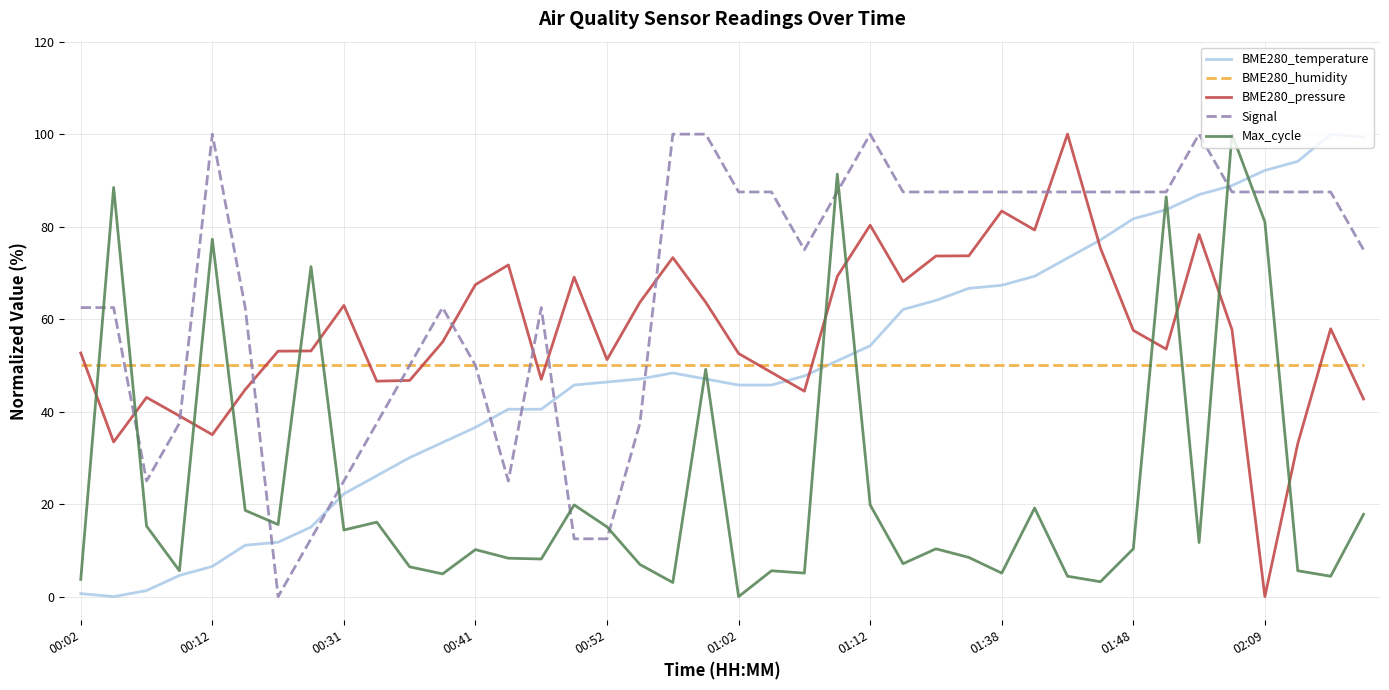

Which series has the largest total across all categories?

Signal